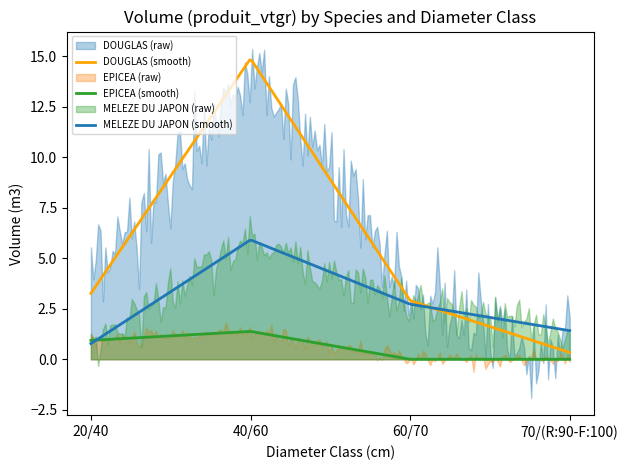

How many interior local peaks does the DOUGLAS series have?

1